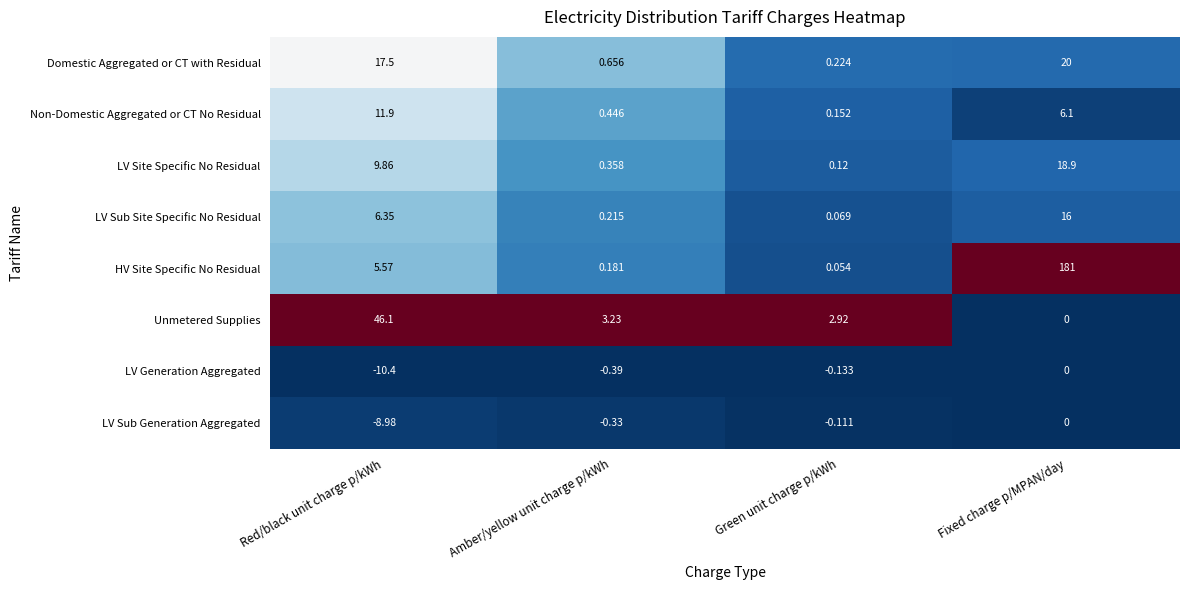

At which label is LV Site Specific No Residual closest to 9?

Red/black unit charge p/kWh